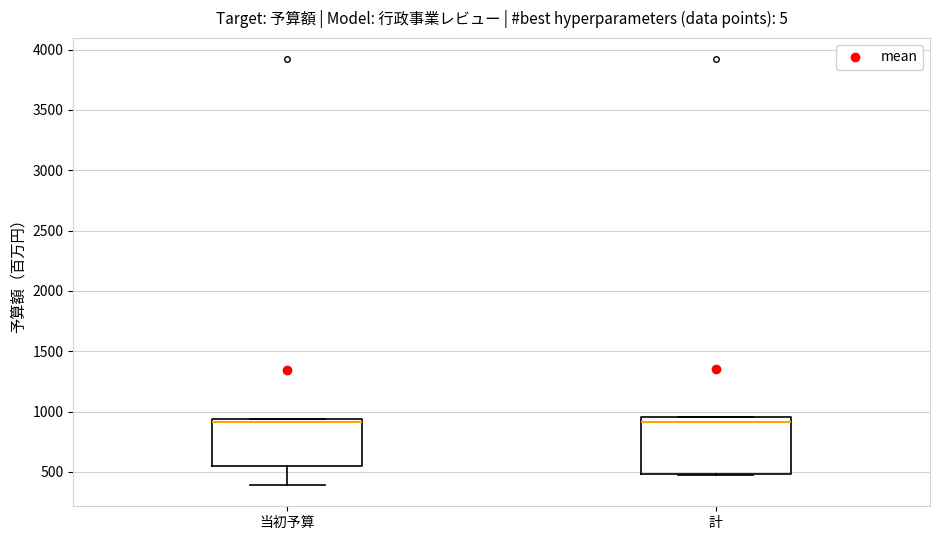

Reading left to right, read every box against the y-axis: the position of its median line, the range the box covers, and the ends of its whiskers. The values are not printed on the chart, so give them approximately, as read against the axis.

当初予算: median 900, box 550 to 950, whiskers 400 to 950
計: median 900, box 500 to 950, whiskers 450 to 950